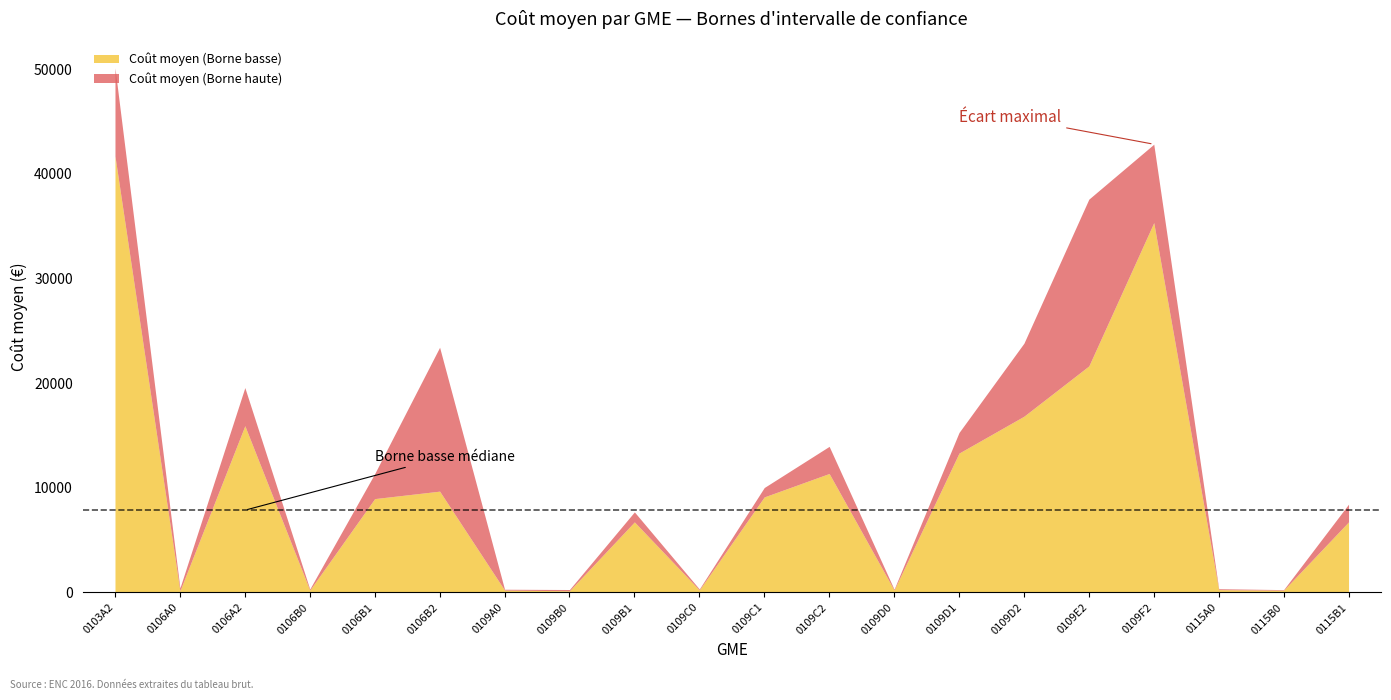

How many distinct data groups are displayed?

2